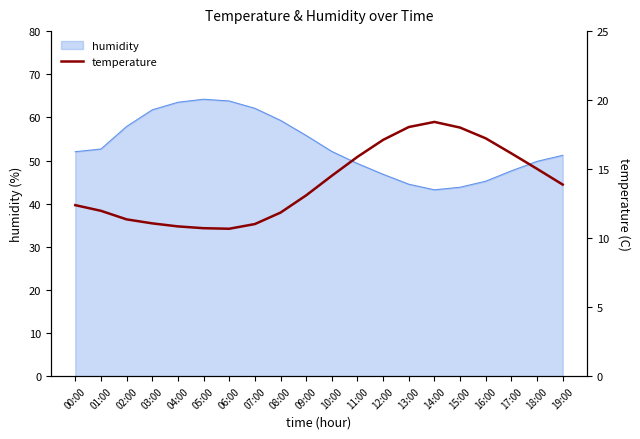

Which label corresponds to the smallest value in the chart?

06:00